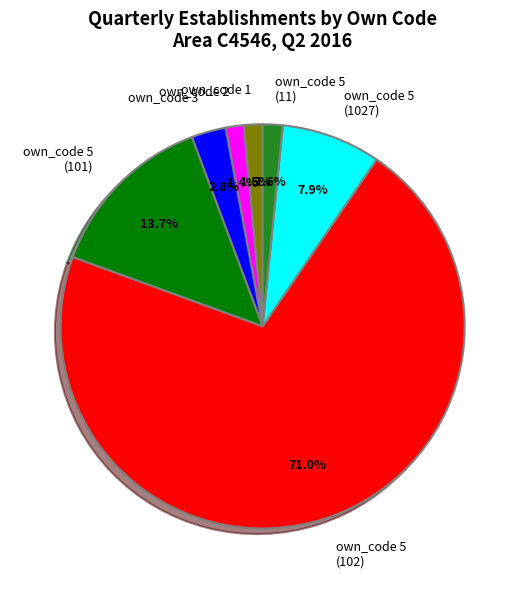

Which slice is the largest?

own_code 5 (102)